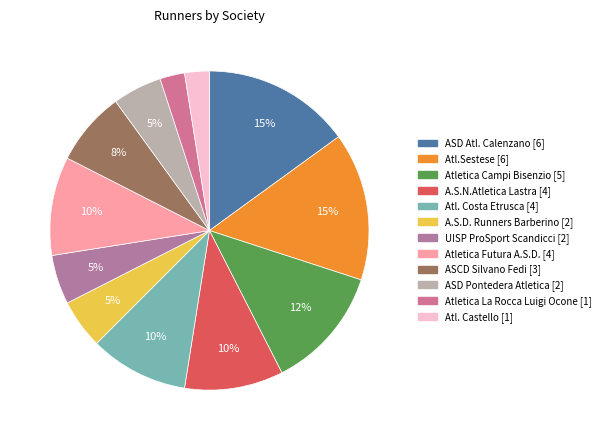

How many segments does this pie chart have?

12